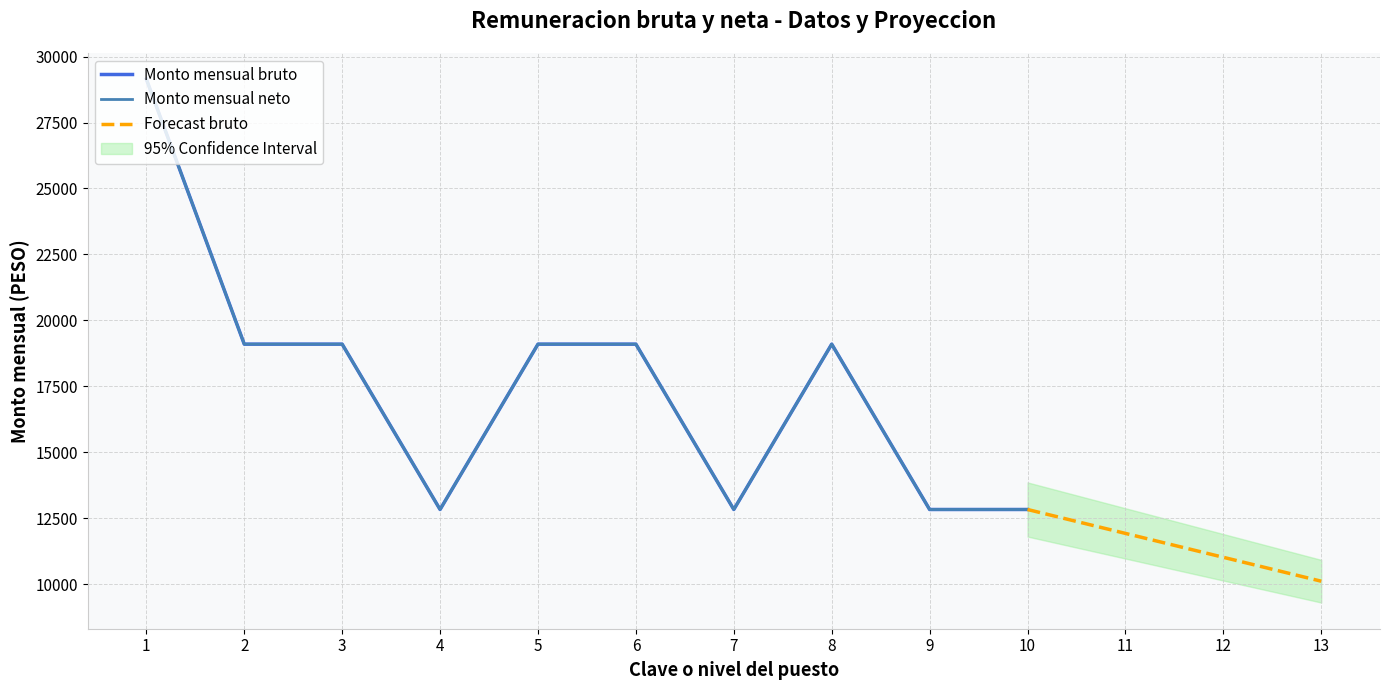

The Monto mensual bruto series shows 12831.0 at 10. True or false?

True